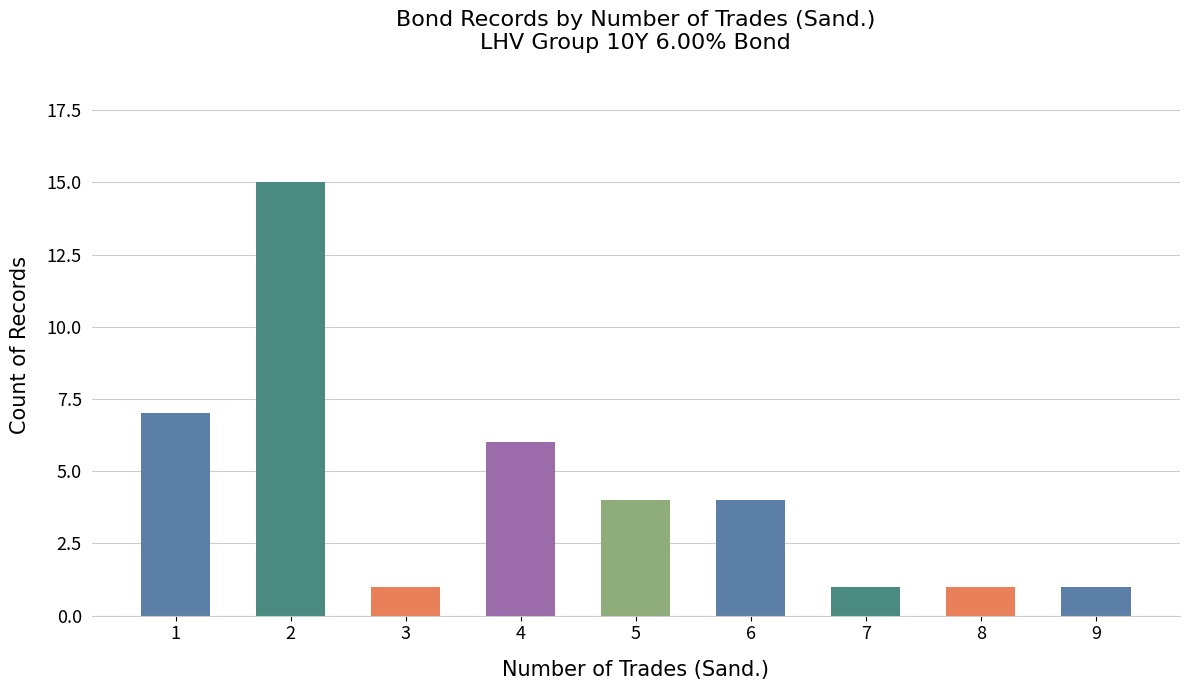

Does the chart contain any negative values?

No